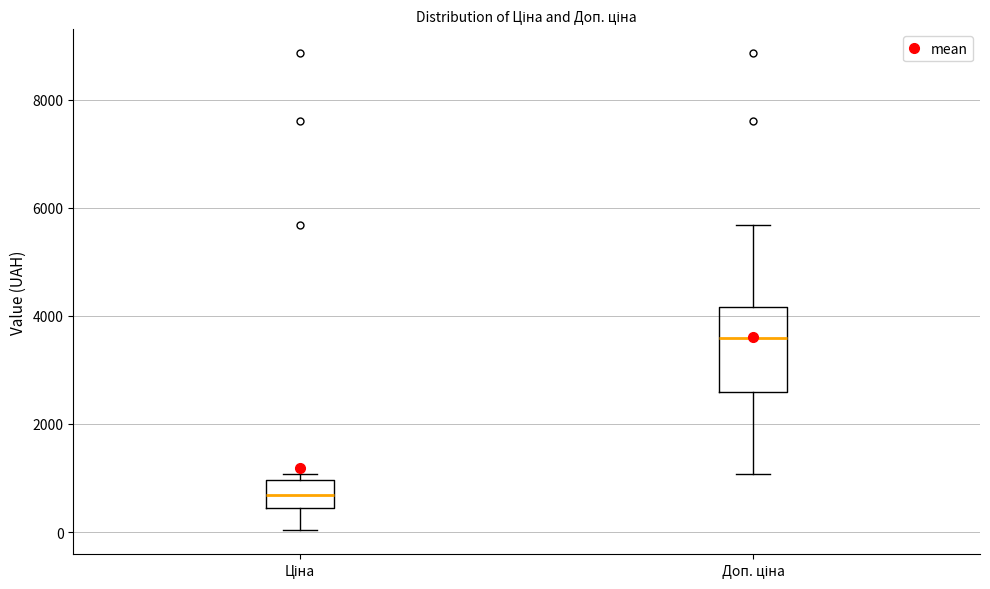

Where is the lower edge of the box for Ціна on the y-axis? The values are not printed on the chart, so give them approximately, as read against the axis.

400